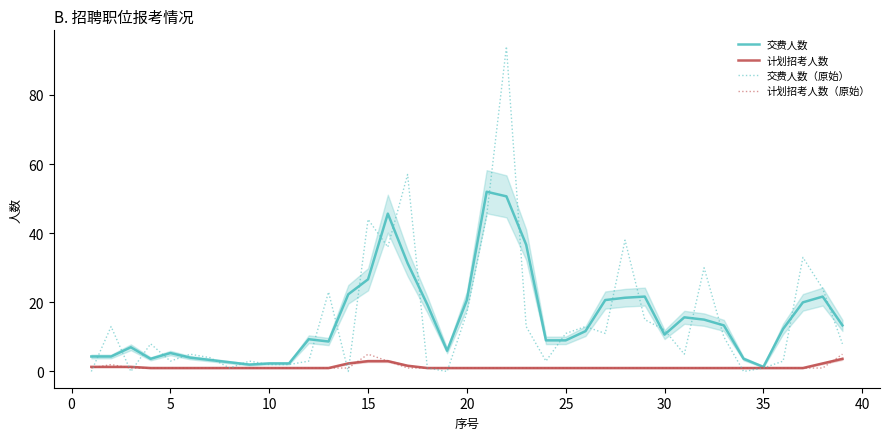

How many lines are shown in the chart?

4